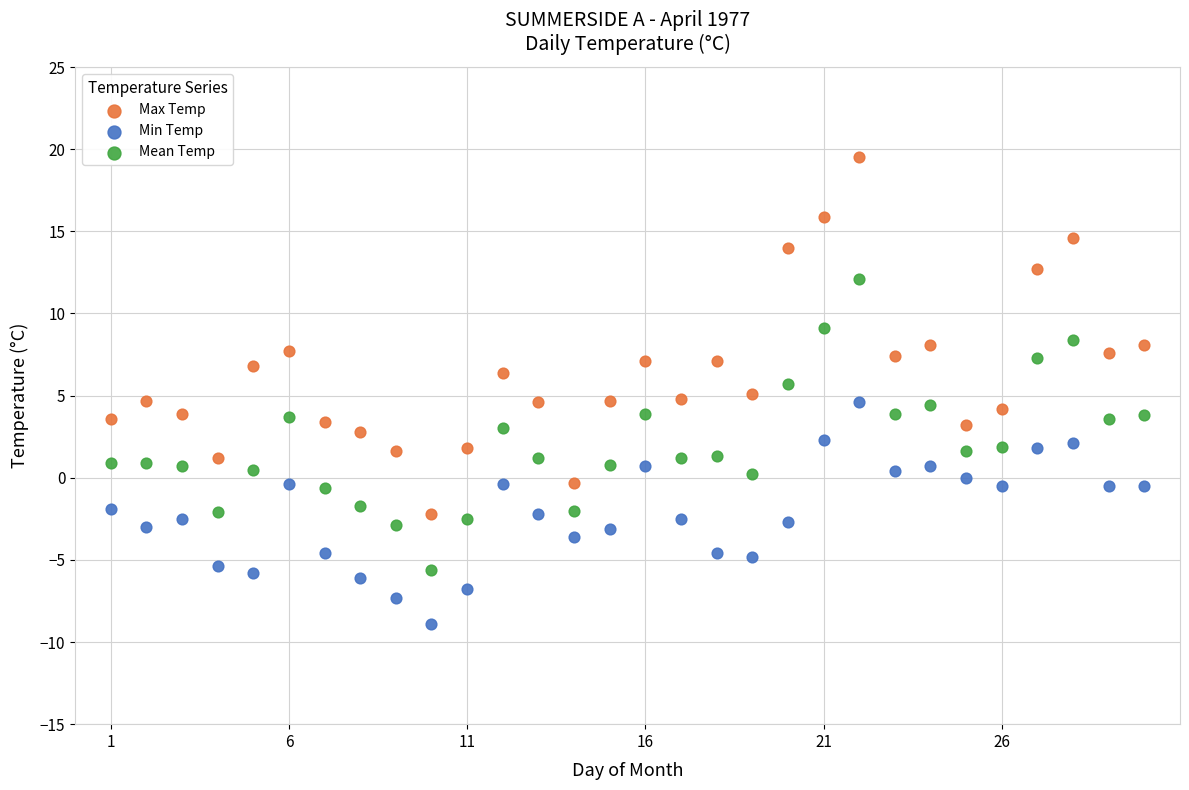

Across all data points, what is the range of Y values (max minus min)?

28.4